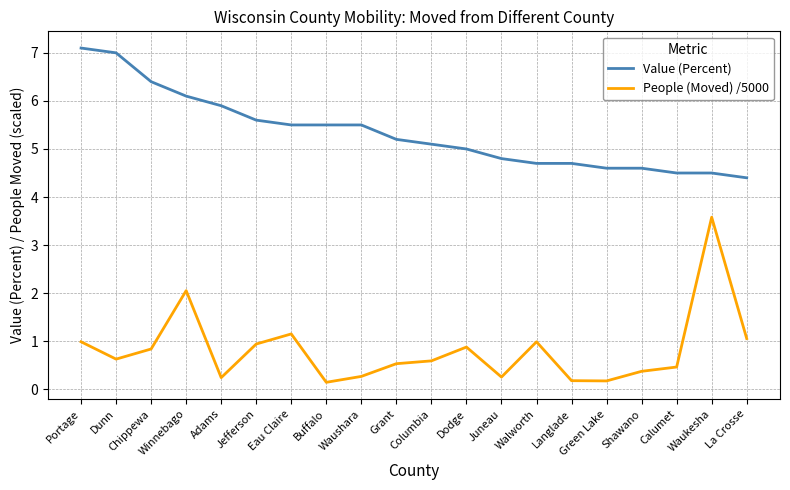

How many lines are shown in the chart?

2